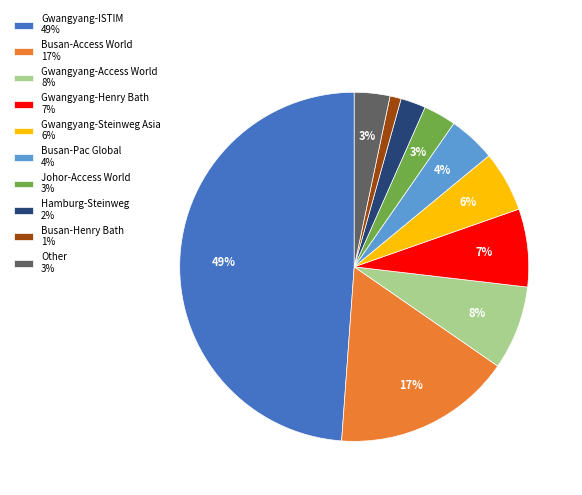

Is there any slice that represents more than half of the pie?

No